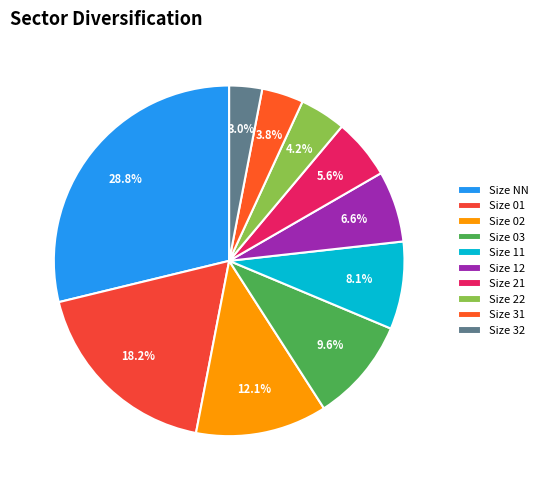

Count the number of slices in the pie.

10